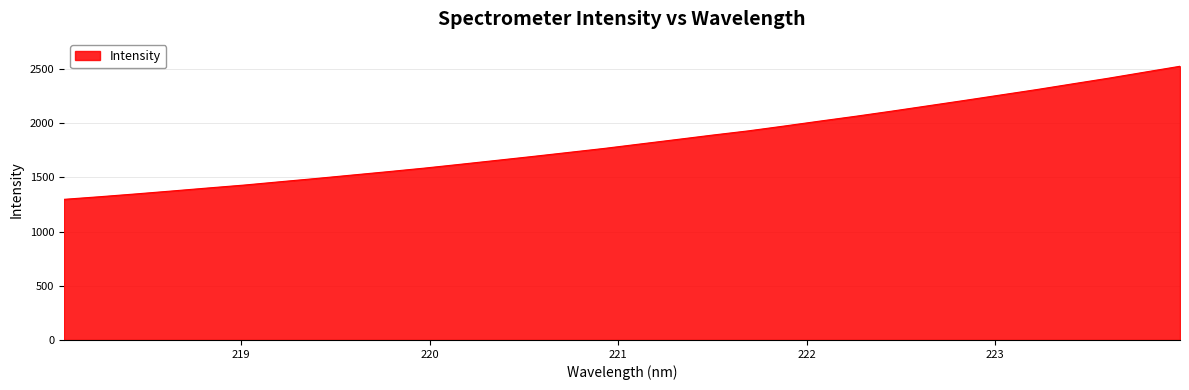

What is the maximum value shown in the chart?

2524.9